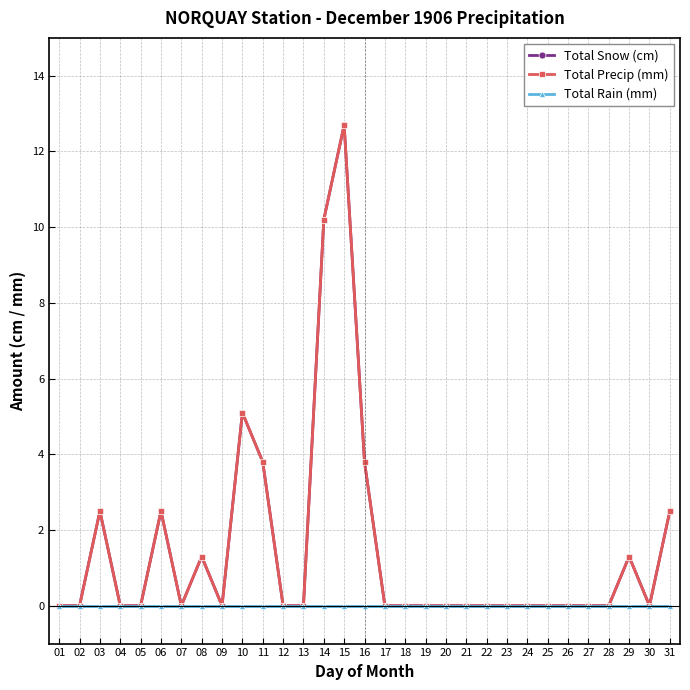

Is it true that Total Precip (mm) equals 6.1 at 01?

False